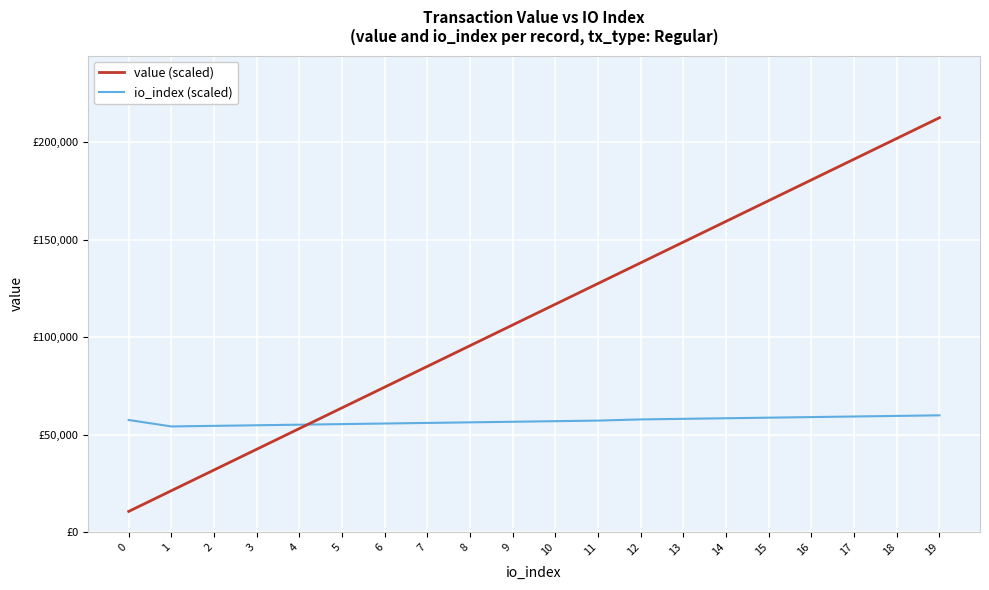

Rank the categories by value (scaled) value from highest to lowest.

19, 18, 17, 16, 15, 14, 13, 12, 11, 10, 9, 8, 7, 6, 5, 4, 3, 2, 1, 0